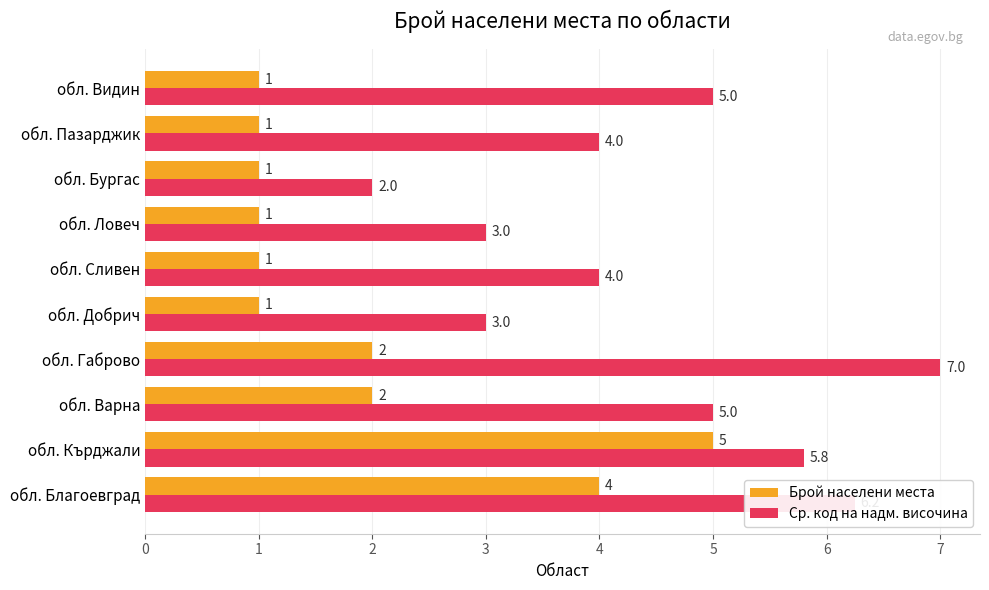

What is the difference between the maximum and minimum values in the Брой населени места series?

4.0